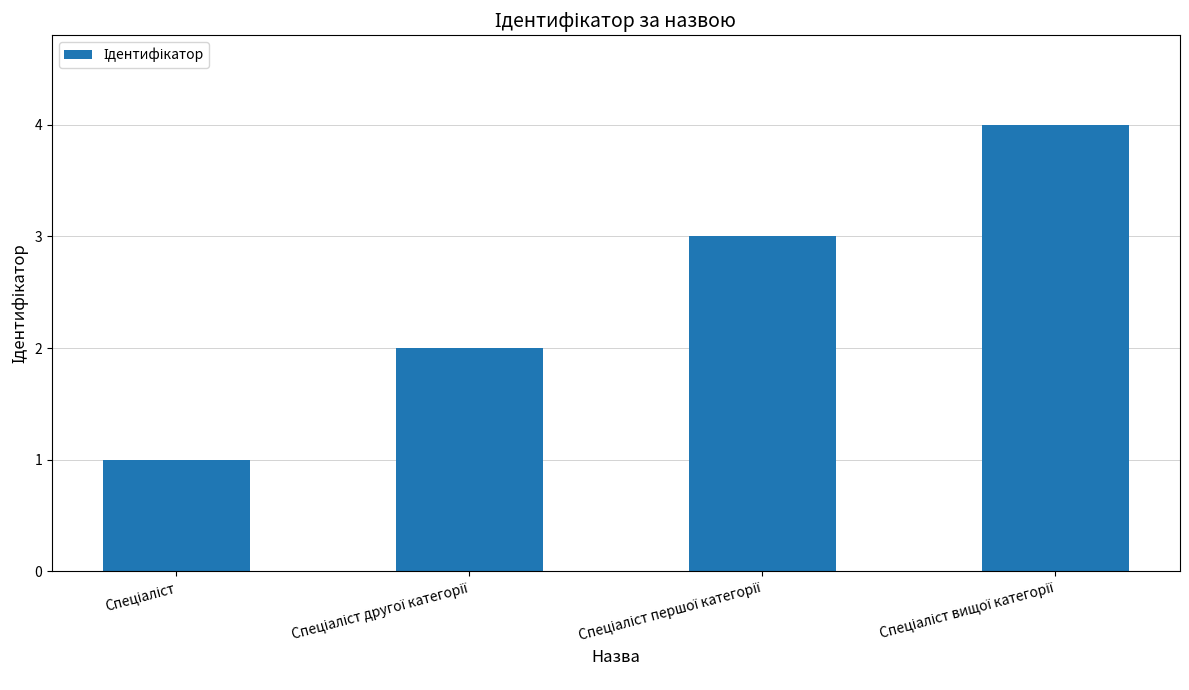

What is the sum of all values?

10